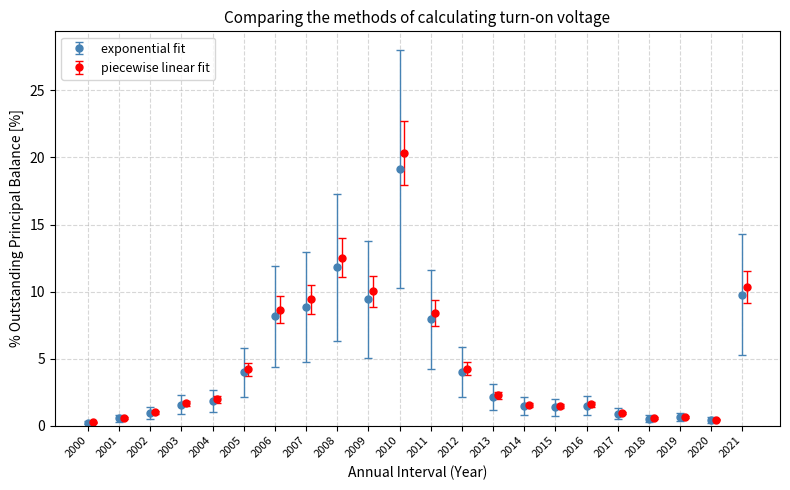

What is the value of the Num. (Outstanding Principal) bar at the 18th from the left?

1.3